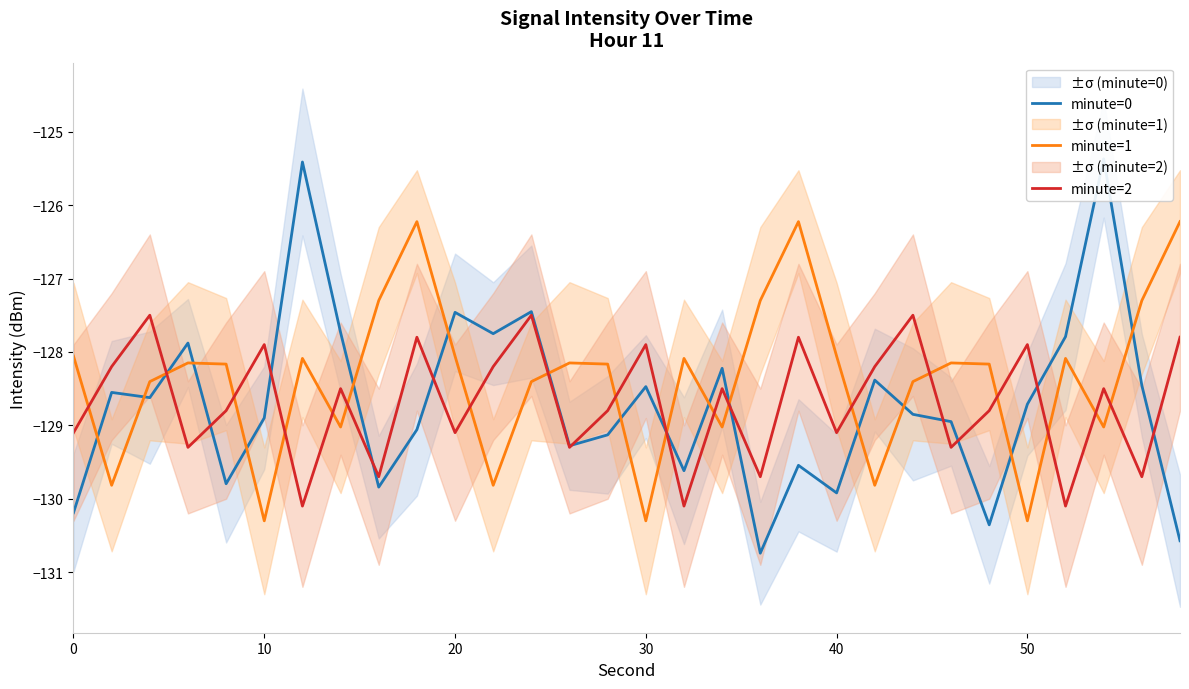

What is the minimum value for minute=1?

-130.3